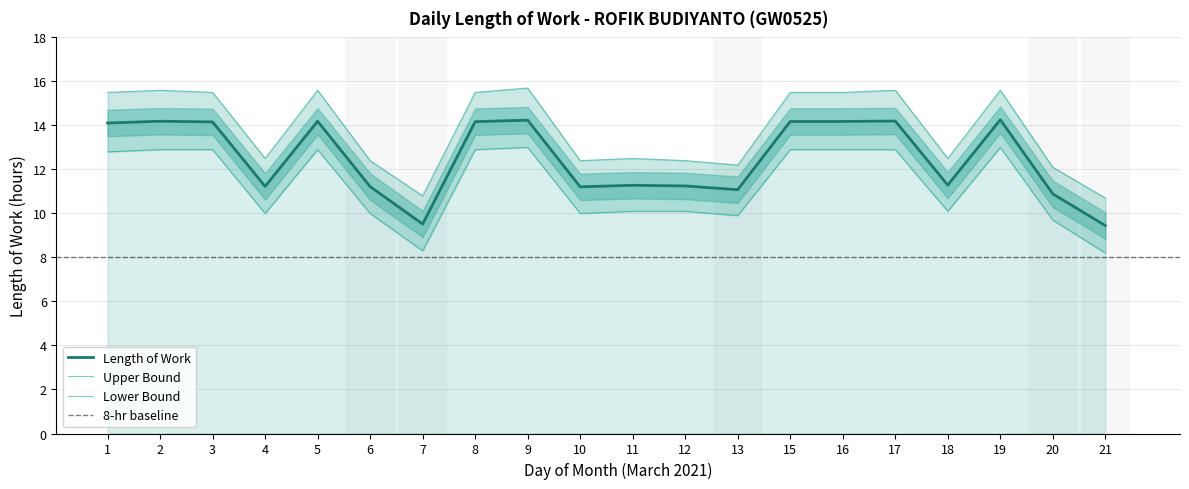

What is the spread (max minus min) of values at 15?

2.6